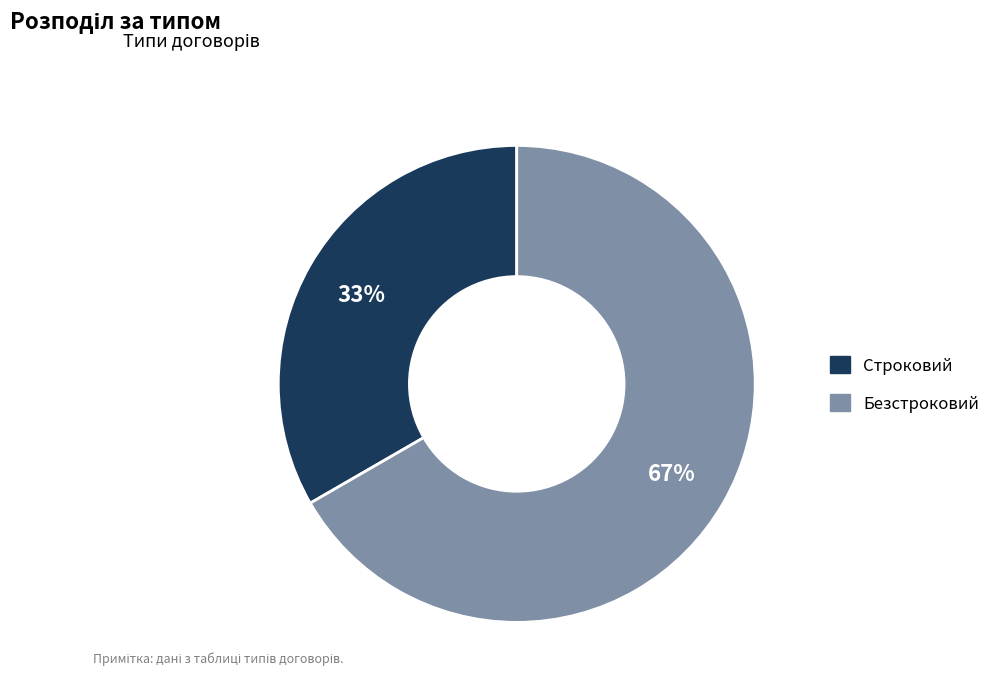

Which has a higher value, Строковий or Безстроковий?

Безстроковий